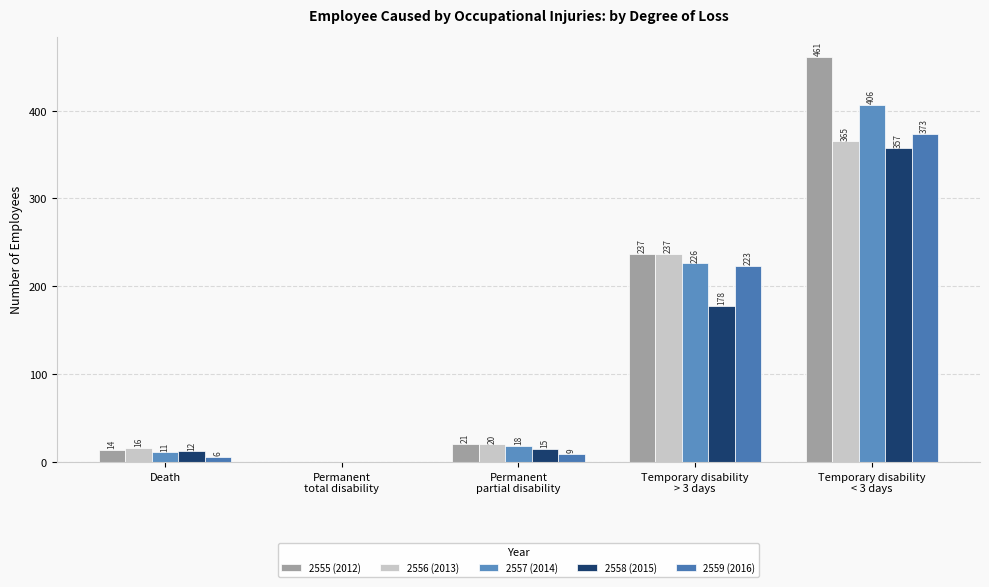

At which category is the sum across all series the highest?

Temporary disability
< 3 days